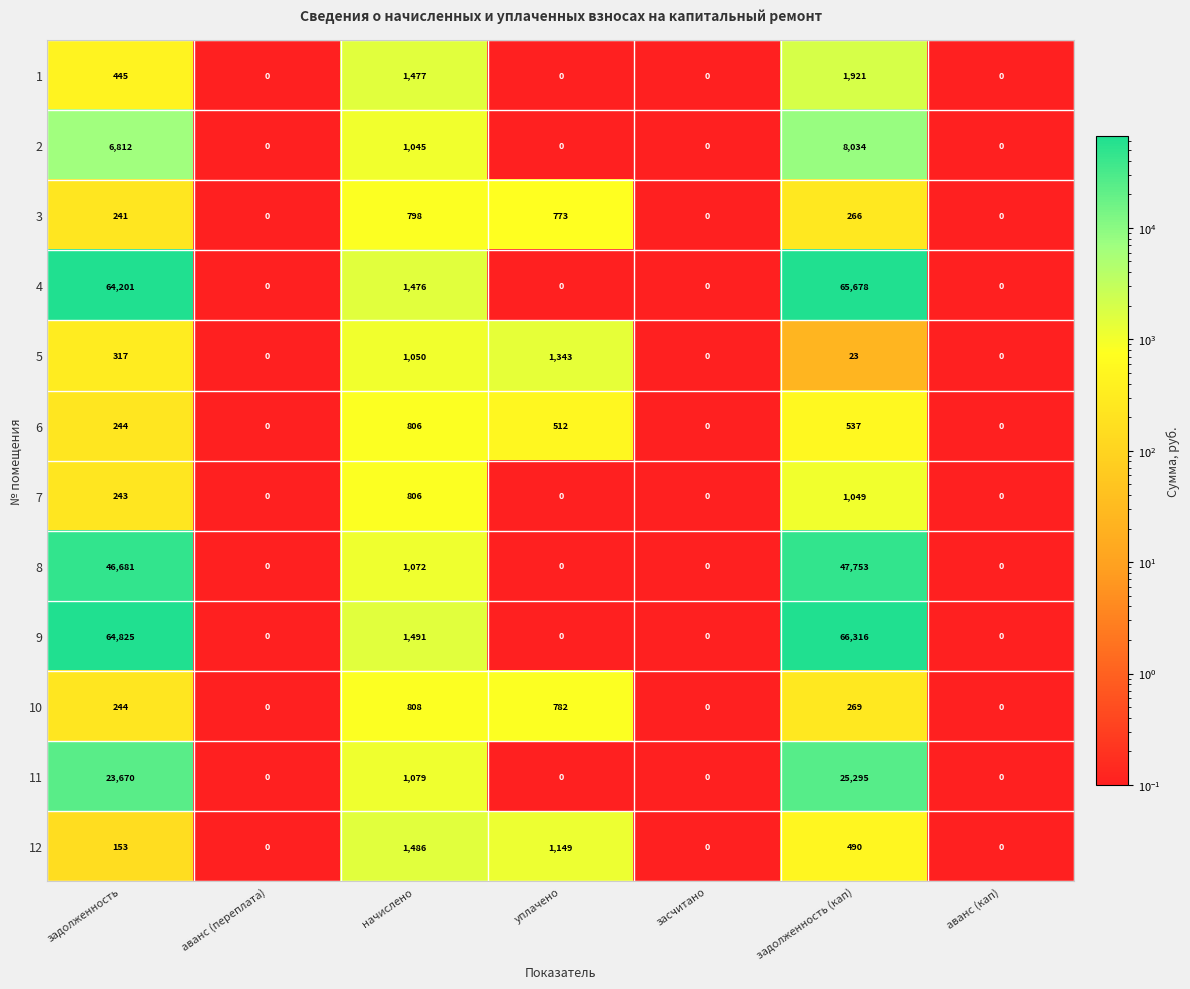

The value of 7 at уплачено is -514. True or false?

False